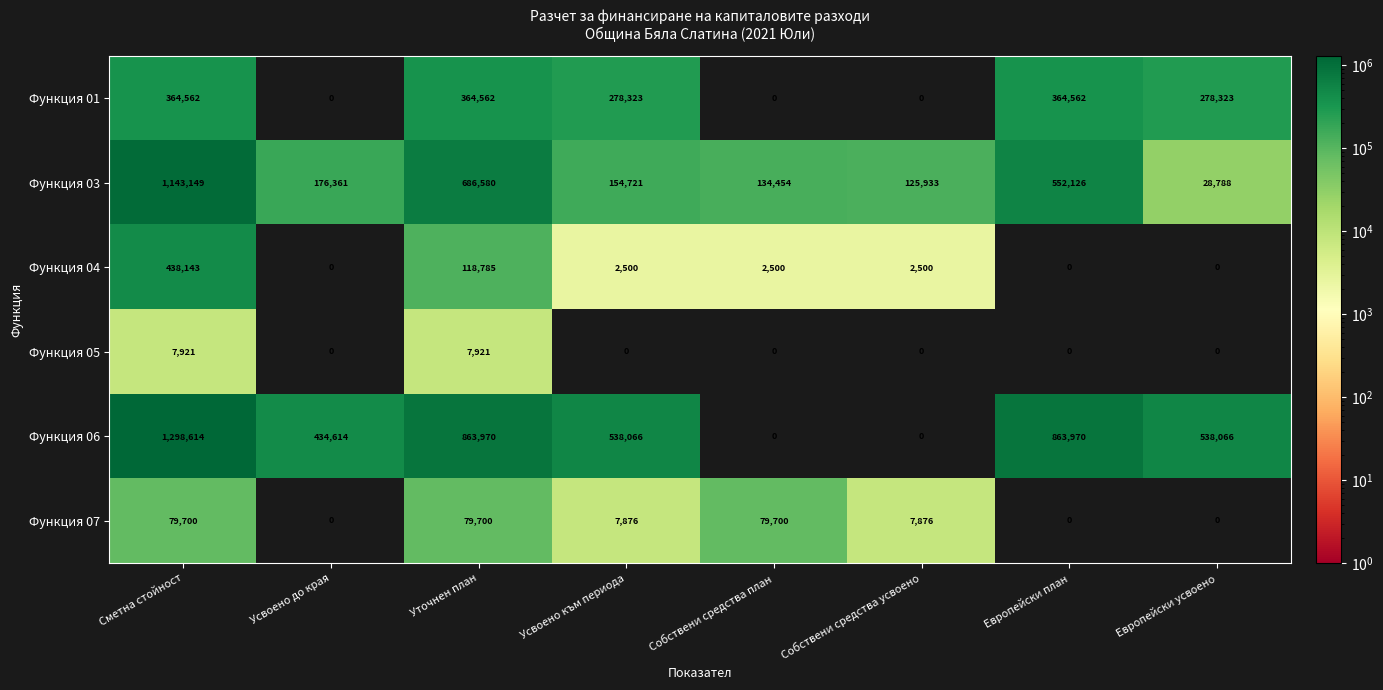

Is it true that Функция 04 equals 118785 at Уточнен план?

True